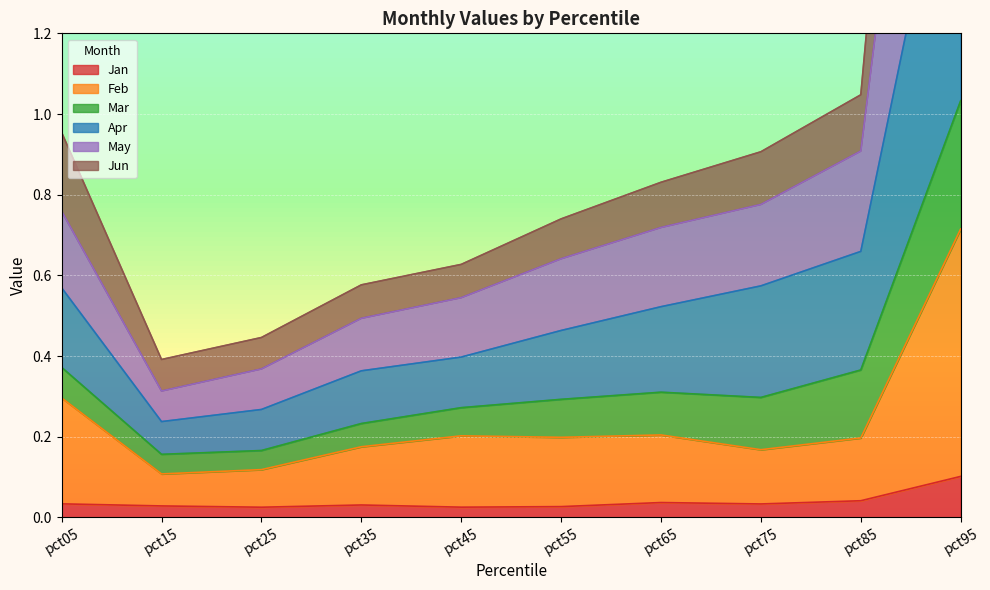

True or false: Feb and Jun cross at least once.

False